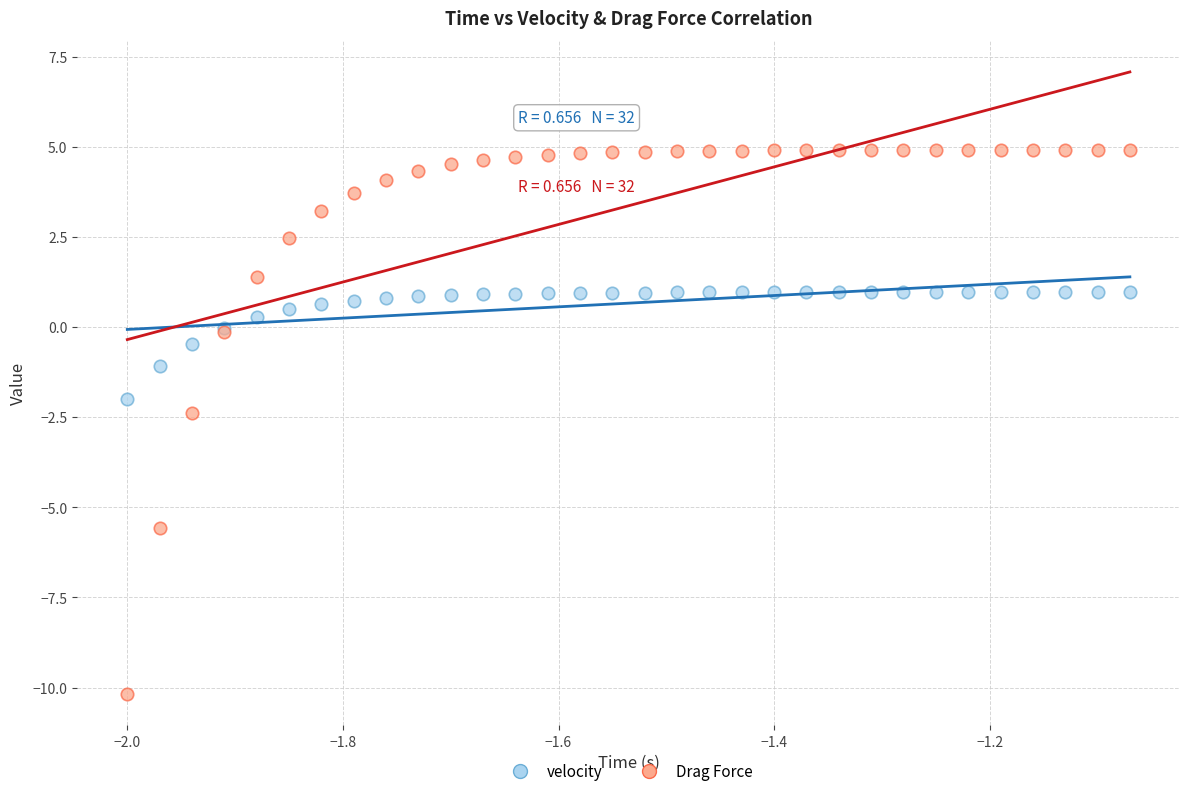

Which series has the widest spread of Y values?

Drag Force